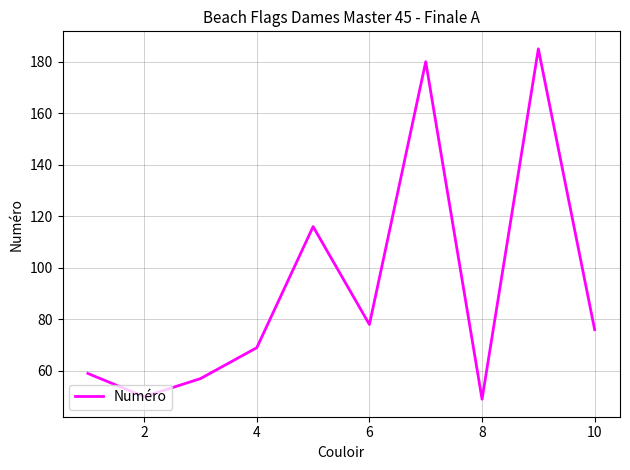

What is the maximum value shown in the chart?

185